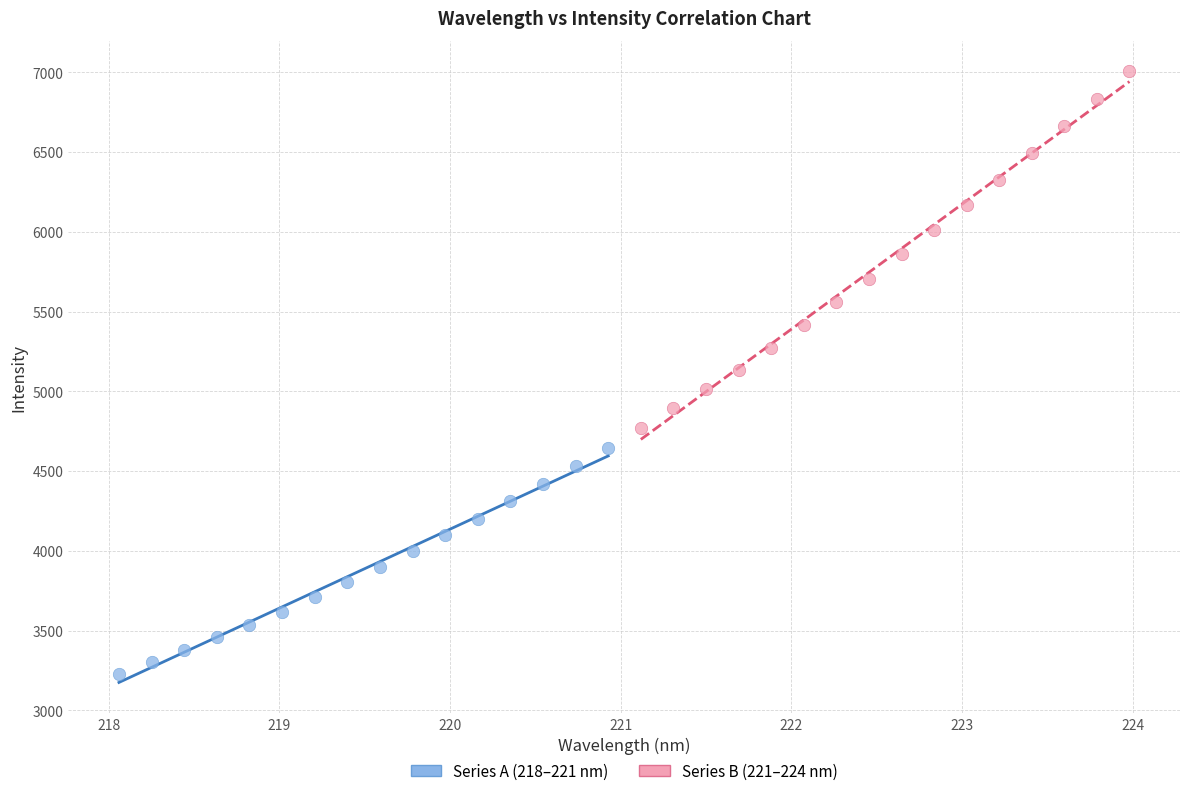

Which series contains the highest Y value?

Series B (221–224 nm)